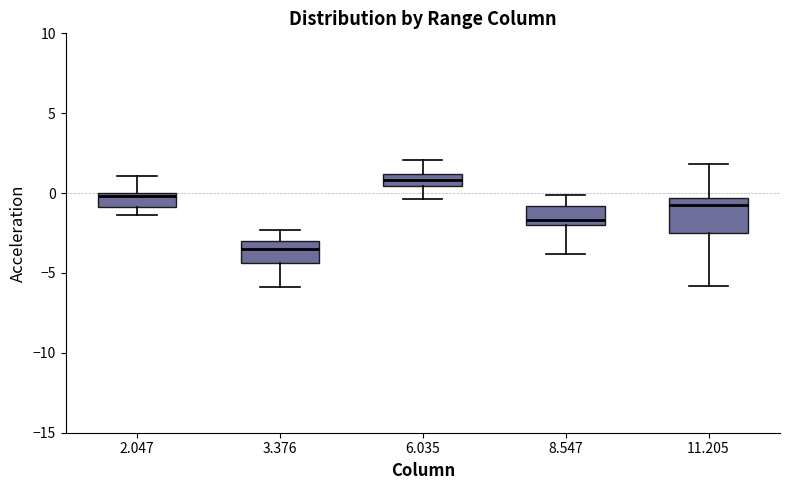

Comparing the boxes themselves (not the whiskers), which one is the tallest?

11.205